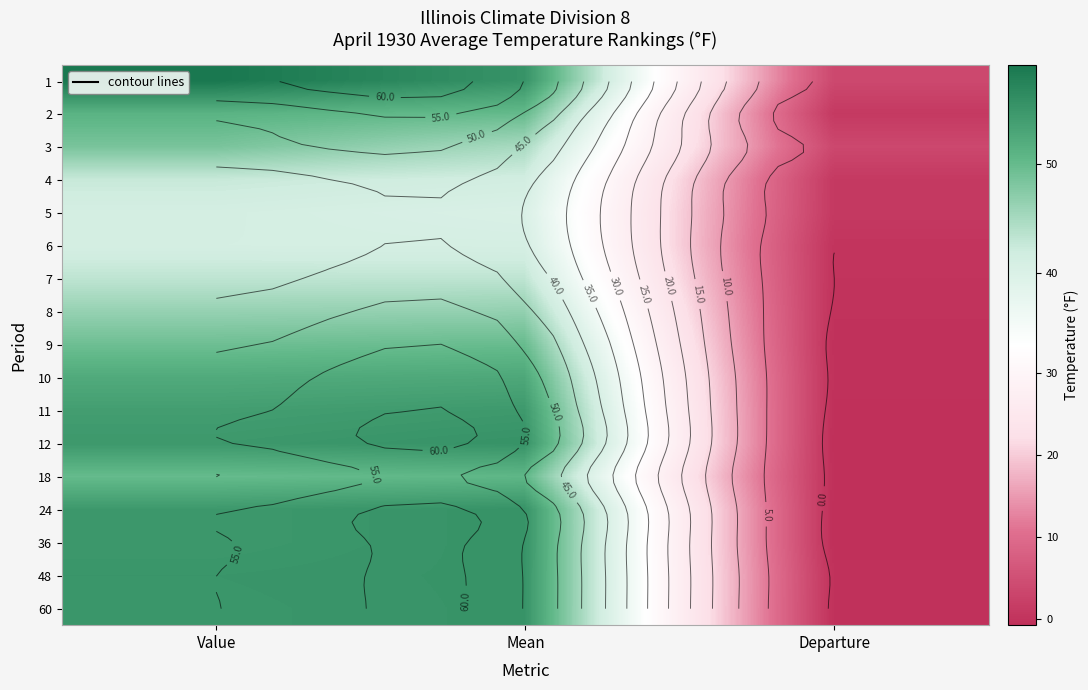

Between Departure and Mean, which is larger?

Mean